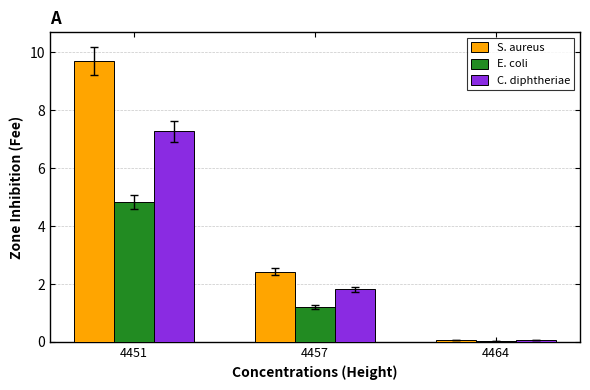

What is the difference between the highest and lowest values at 4457?

1.2